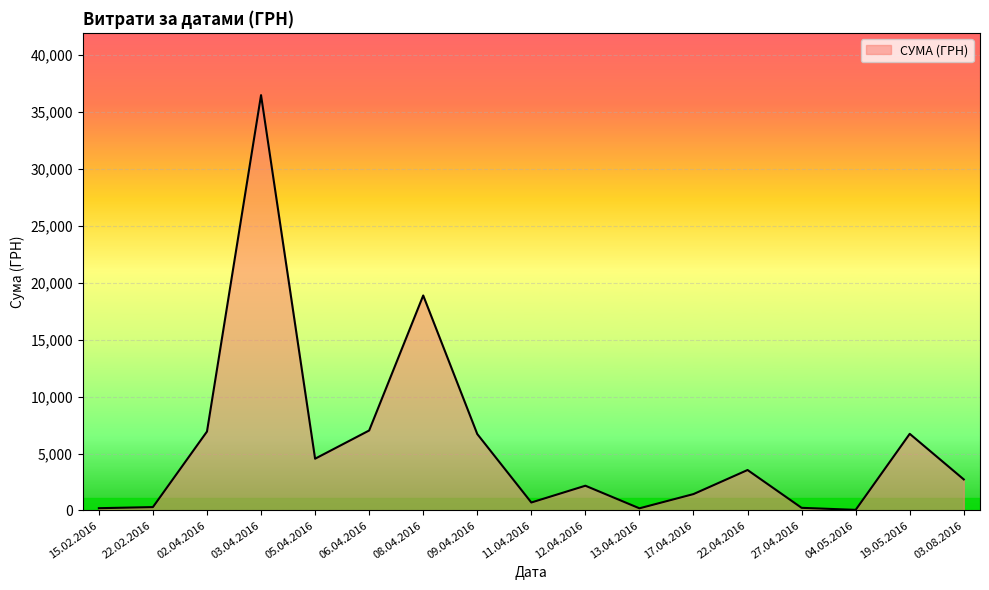

Where is the data nearest to the value 18254?

08.04.2016